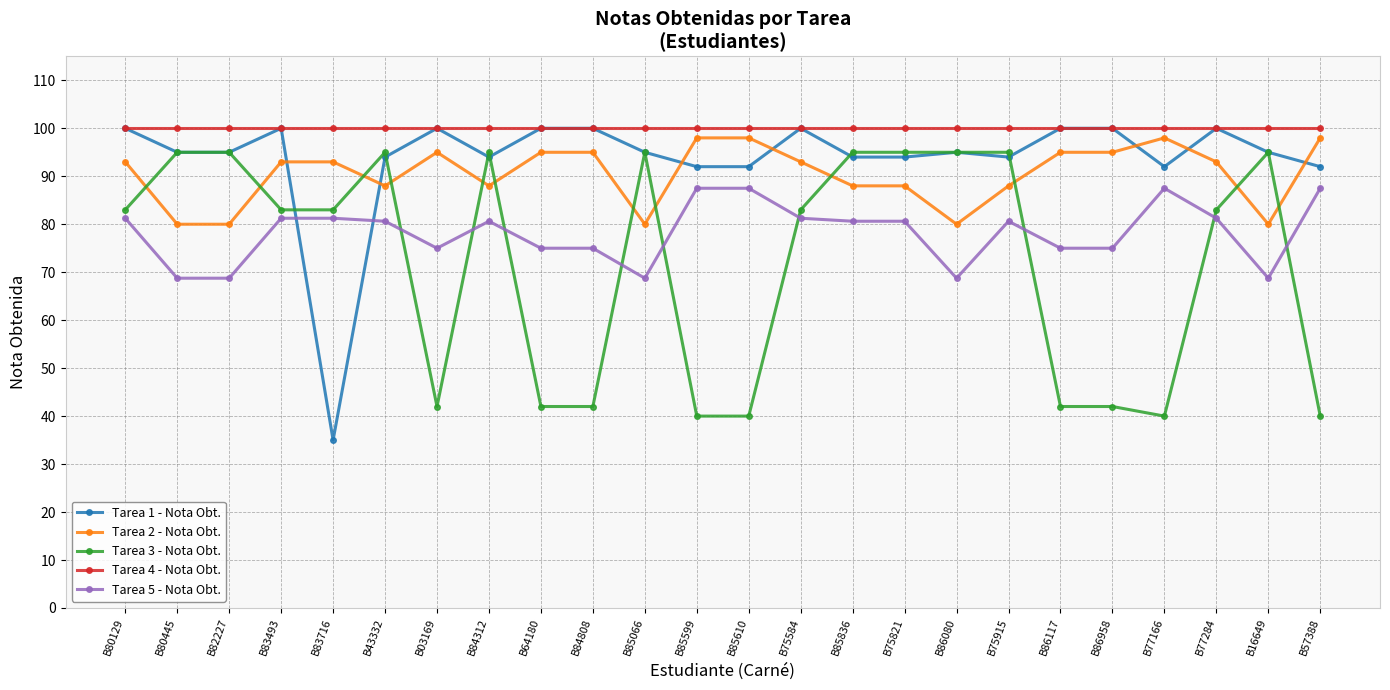

What is the average value of the Tarea 2 - Nota Obt. series?

90.5